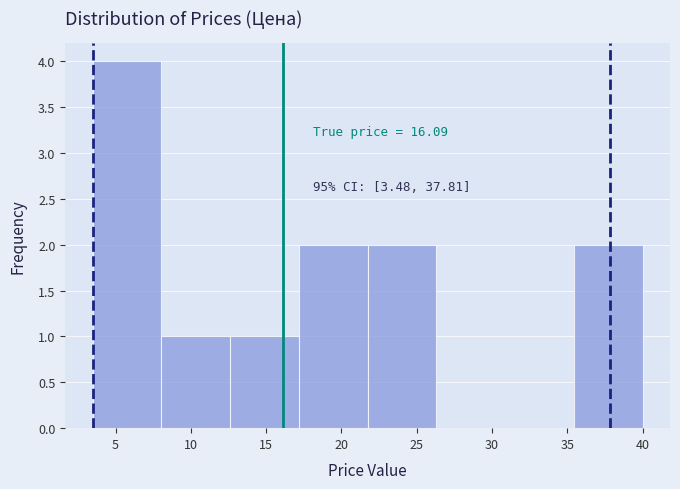

Over which range of the x-axis is the bar tallest?

3.5 to 8.0